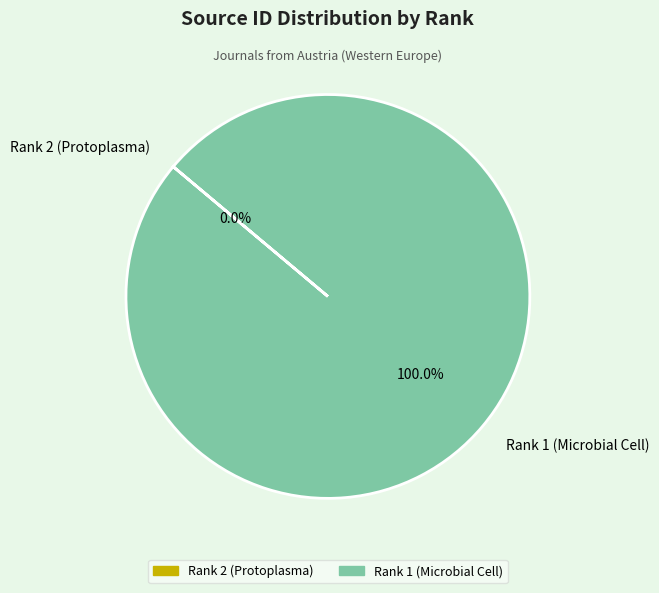

Which category has the biggest portion of the pie?

Rank 1 (Microbial Cell)